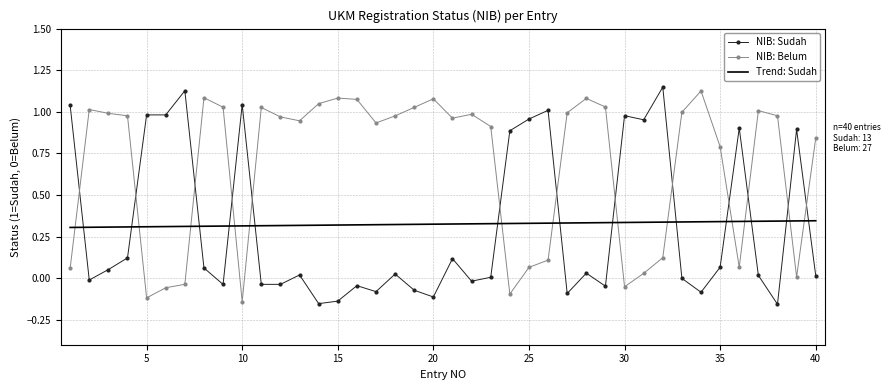

How many intersections are there between NIB: Sudah and Trend: Sudah?

13